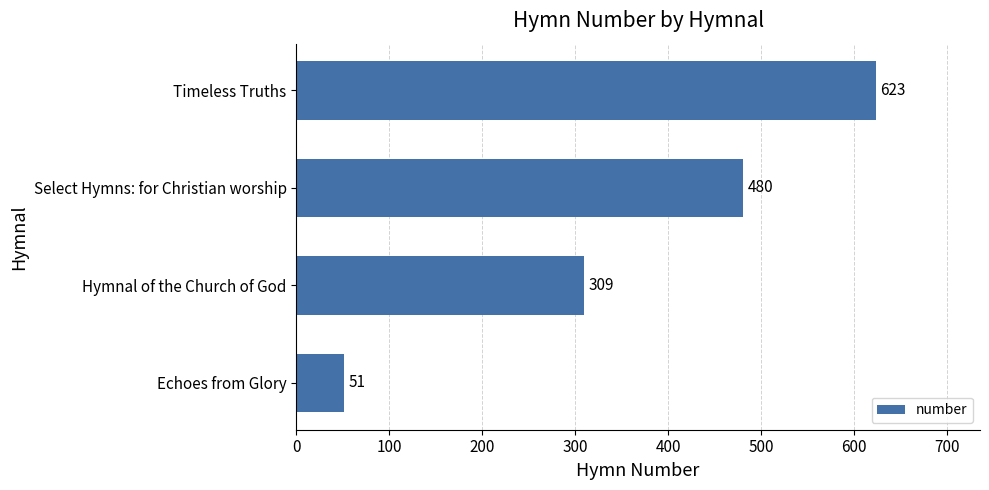

List the labels in order of value, largest first.

Timeless Truths, Select Hymns: for Christian worship, Hymnal of the Church of God, Echoes from Glory